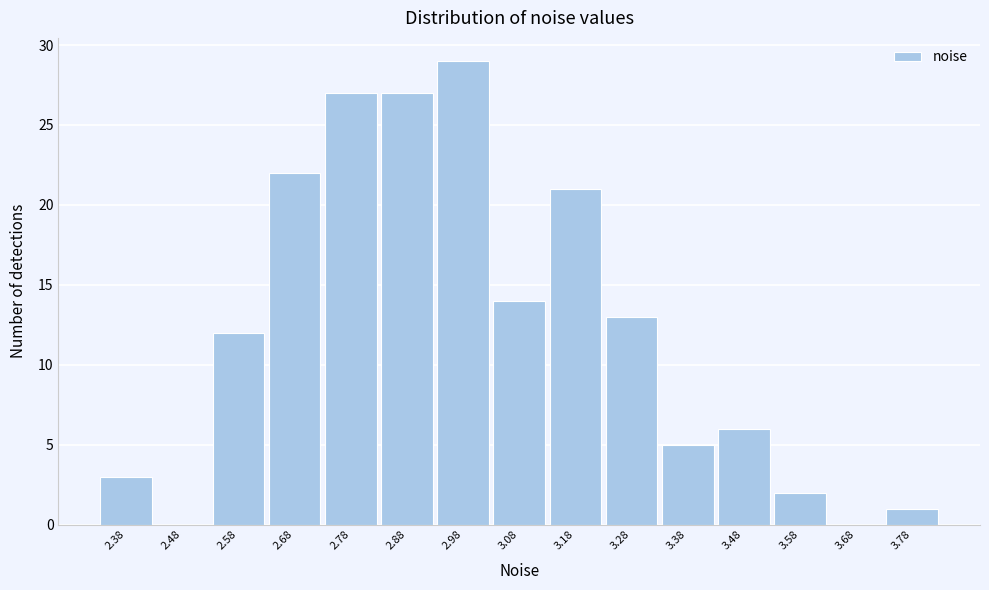

Over which range of the x-axis is the bar tallest?

2.92 to 3.02